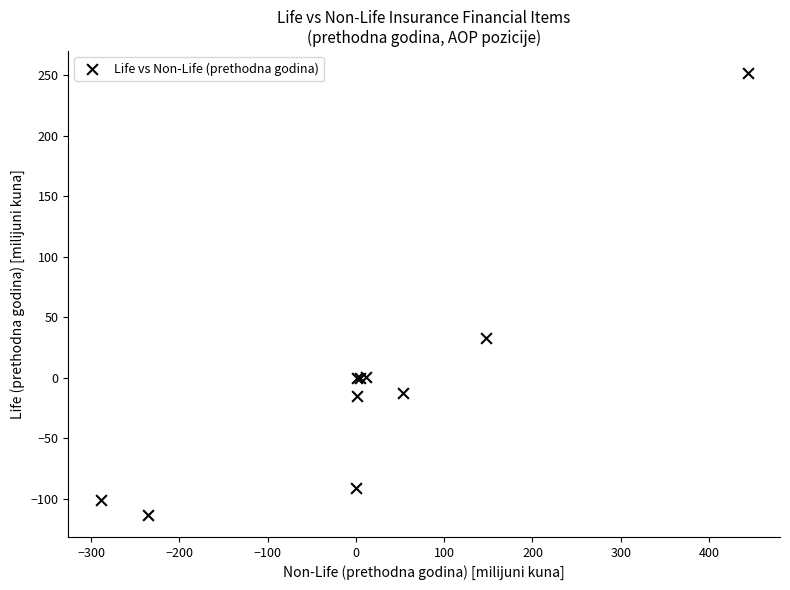

What Y value in the scatter plot is closest to 69?

33.1